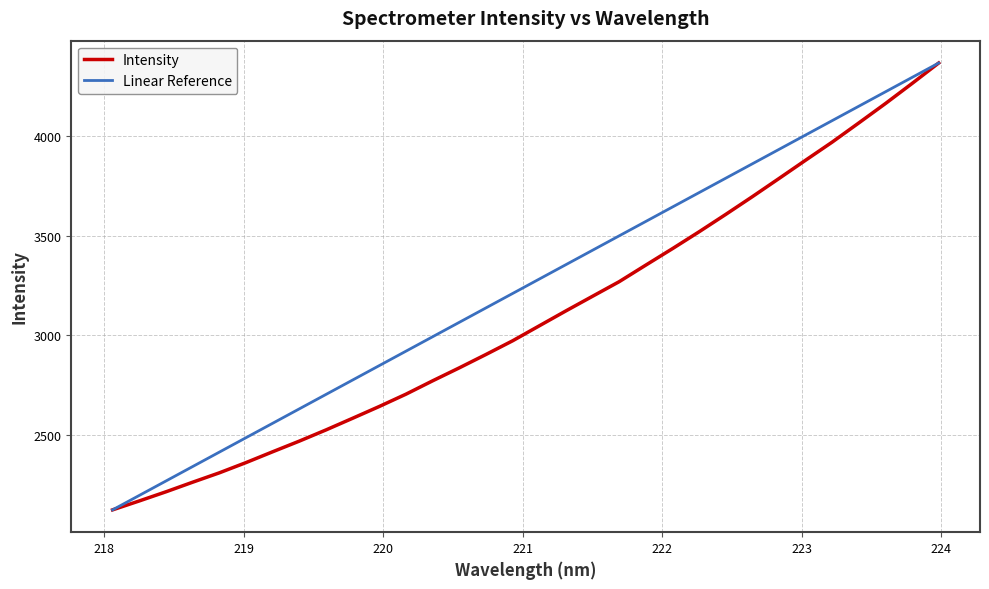

What are all the series names shown in the legend?

Intensity, Linear Reference